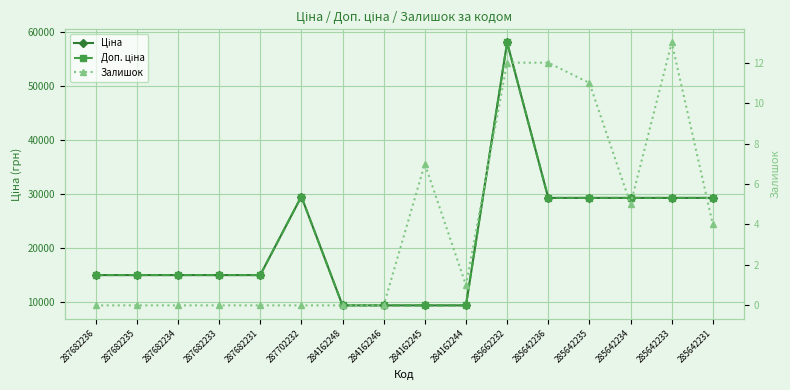

True or false: Ціна has more than 0 interior local peaks.

True